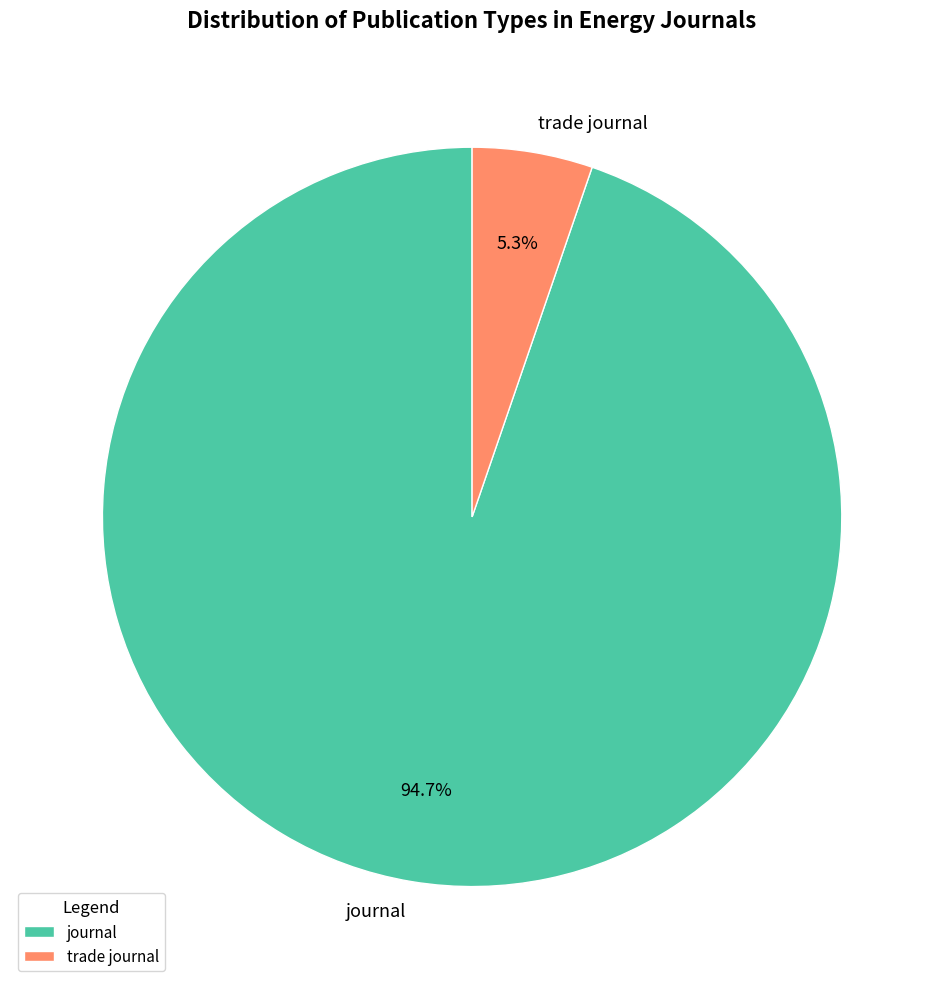

How many segments does this pie chart have?

2